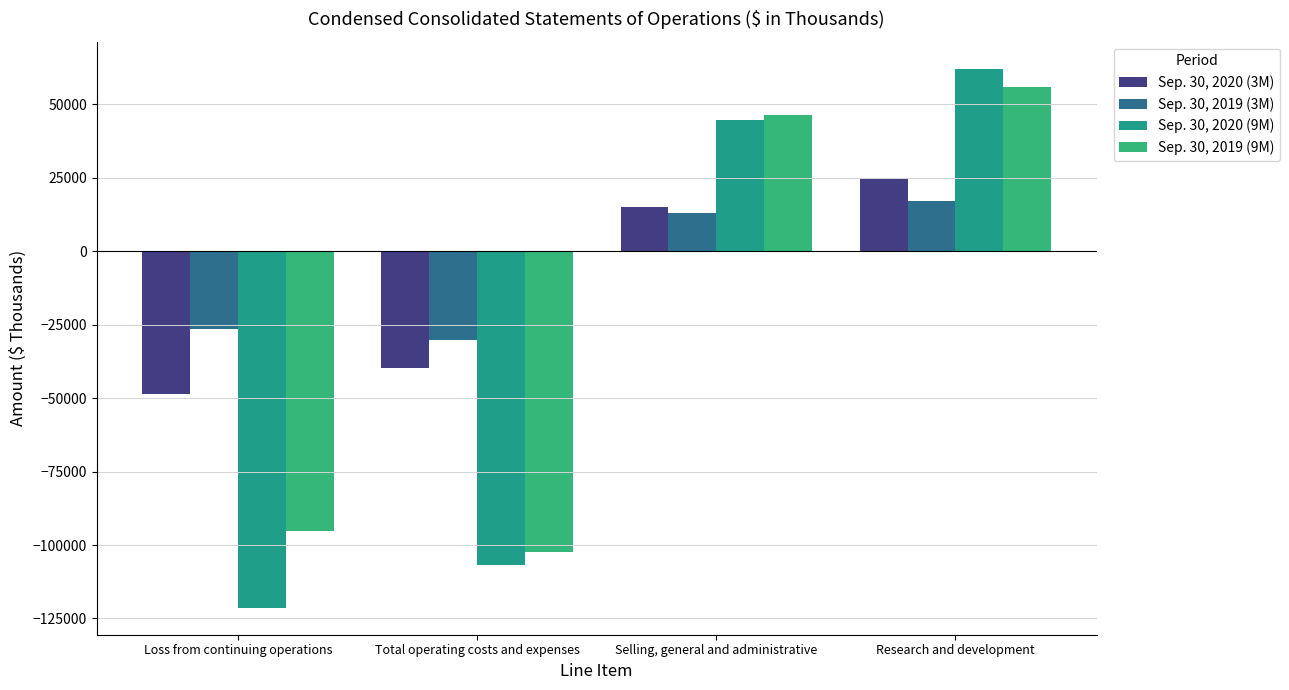

How many values in Sep. 30, 2019 (3M) are above zero?

2